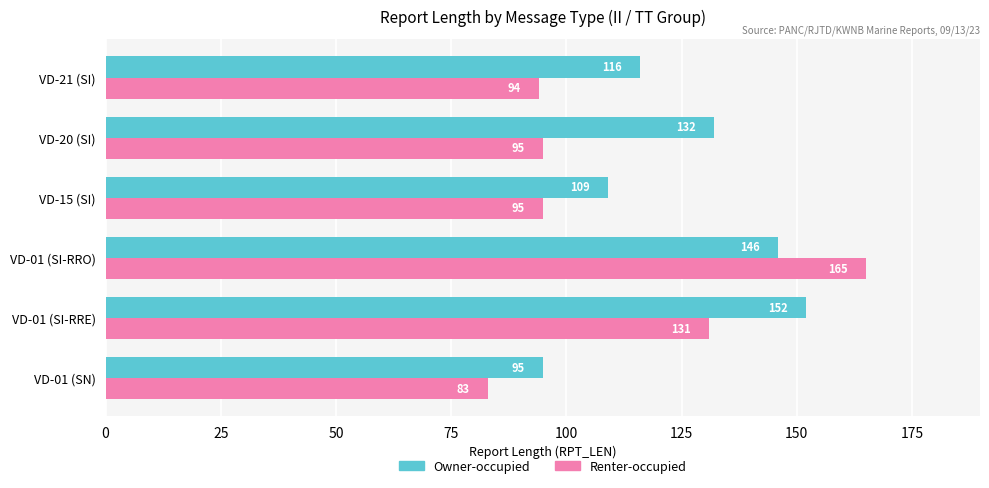

Is it true that Owner-occupied equals 95 at VD-01 (SN)?

True